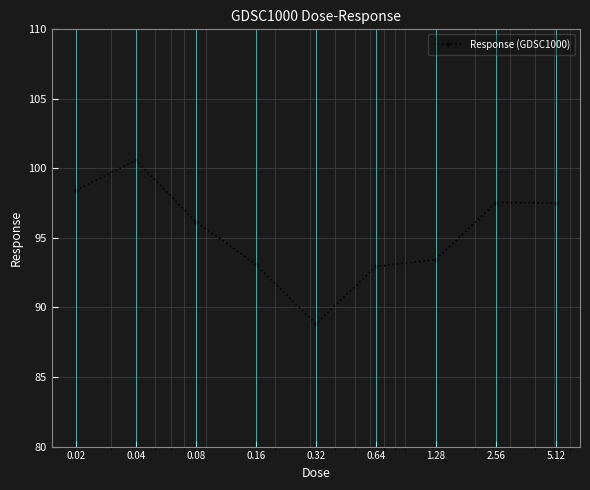

What is the value of the 3rd point from the left?

96.2